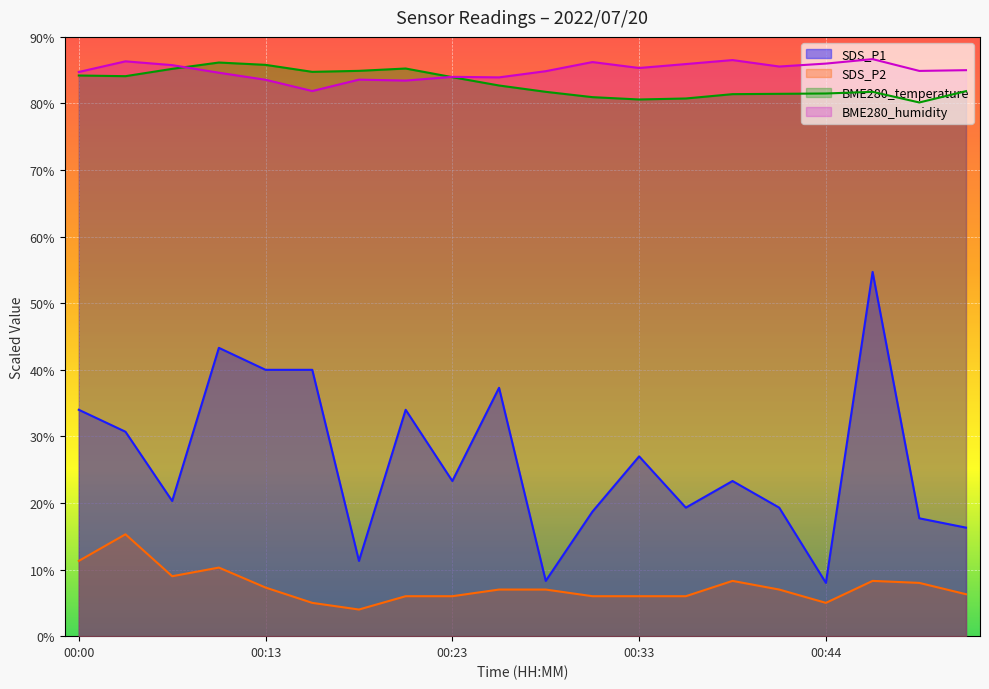

Reading left to right, list all the values displayed in this chart.

SDS_P1: 34.0	30.7	20.3	43.3	40.0	40.0	11.3	34.0	23.3	37.3	8.3	18.7	27.0	19.3	23.3	19.3	8.0	54.7	17.7	16.3
SDS_P2: 11.3	15.3	9.0	10.3	7.3	5.0	4.0	6.0	6.0	7.0	7.0	6.0	6.0	6.0	8.3	7.0	5.0	8.3	8.0	6.3
BME280_temperature: 84.2	84.1	85.2	86.2	85.8	84.8	84.9	85.2	83.9	82.7	81.8	81.0	80.6	80.8	81.4	81.4	81.5	81.8	80.2	81.9
BME280_humidity: 84.7	86.3	85.8	84.6	83.6	81.9	83.6	83.4	84.0	83.9	84.8	86.2	85.3	85.9	86.5	85.5	86.0	86.7	84.9	85.0